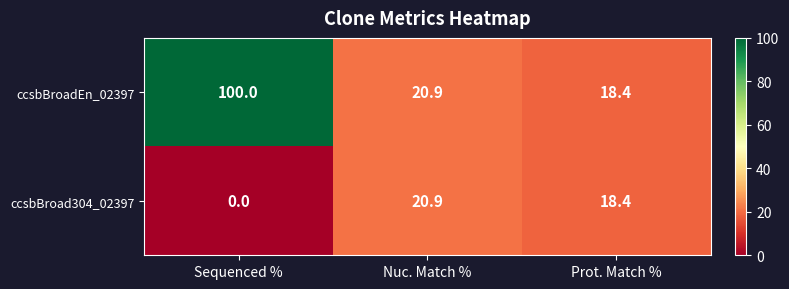

Where does the ccsbBroadEn_02397 series first go above 20?

Sequenced %